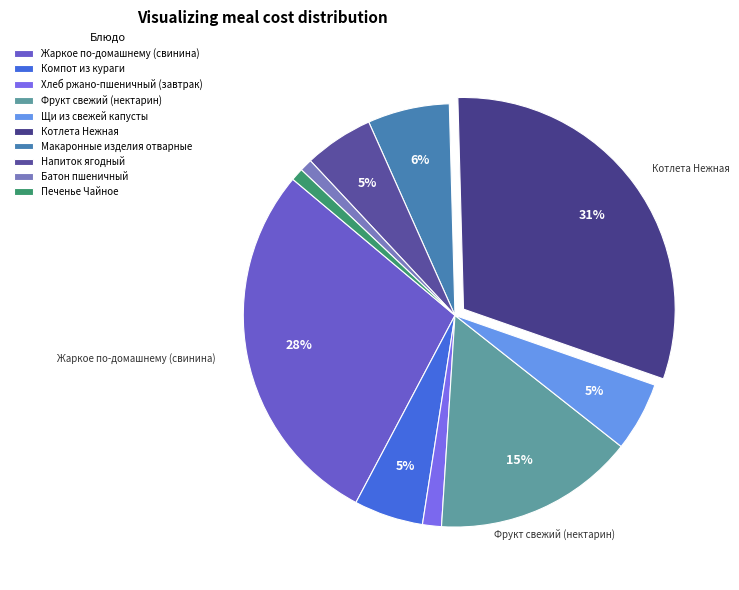

The Компот из кураги slice represents 11% of the pie. True or false?

False